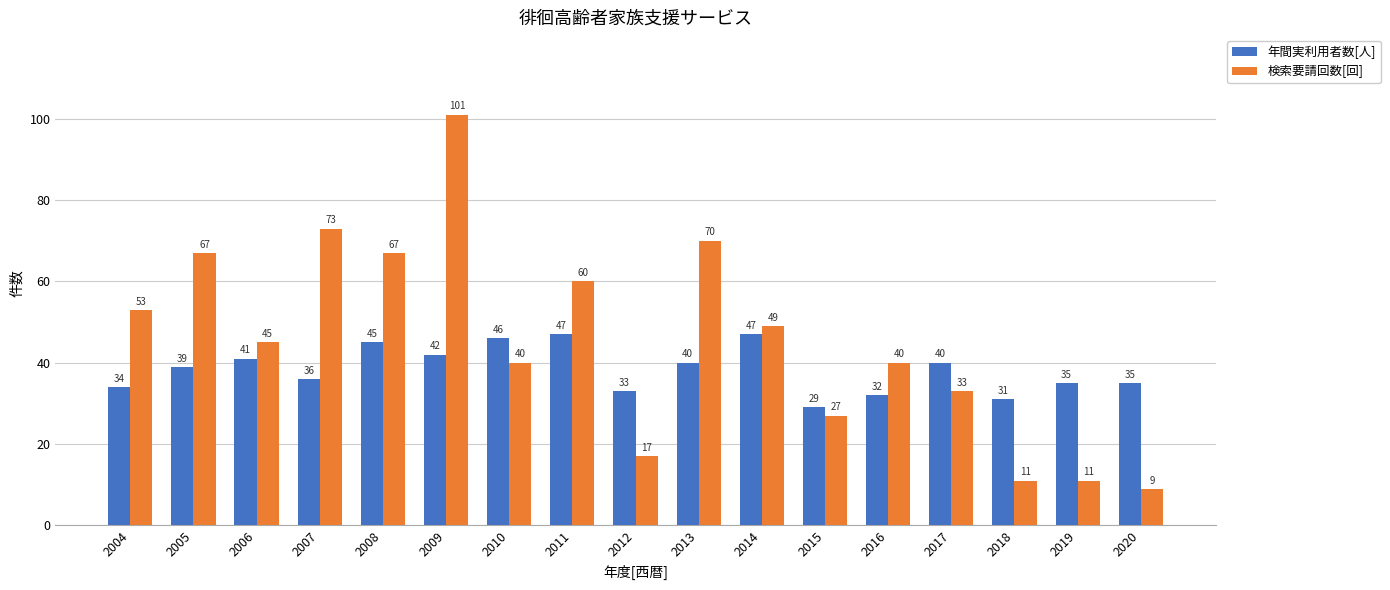

Rank the series by their maximum value, from lowest to highest.

年間実利用者数[人], 検索要請回数[回]